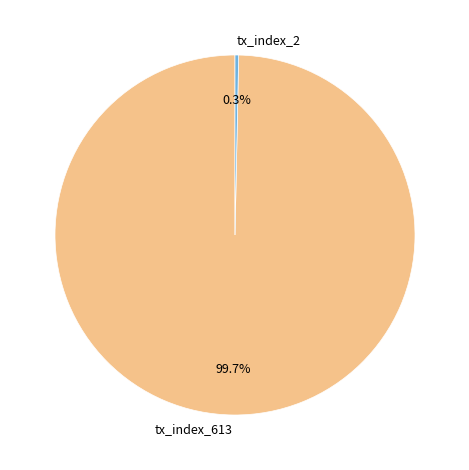

How many segments does this pie chart have?

2